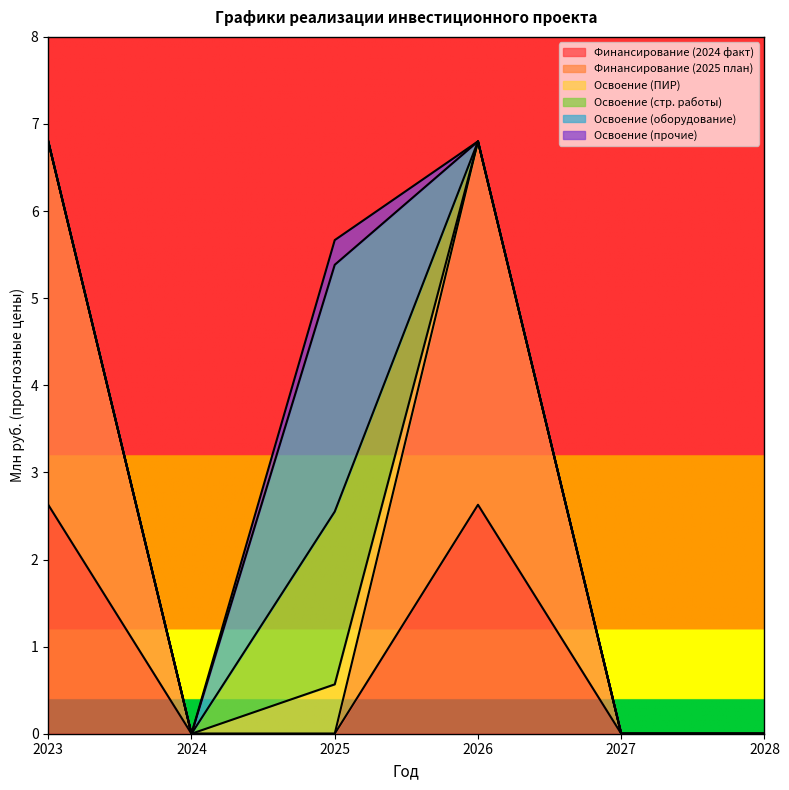

Which category has the highest value in the Освоение (прочие) series?

2025